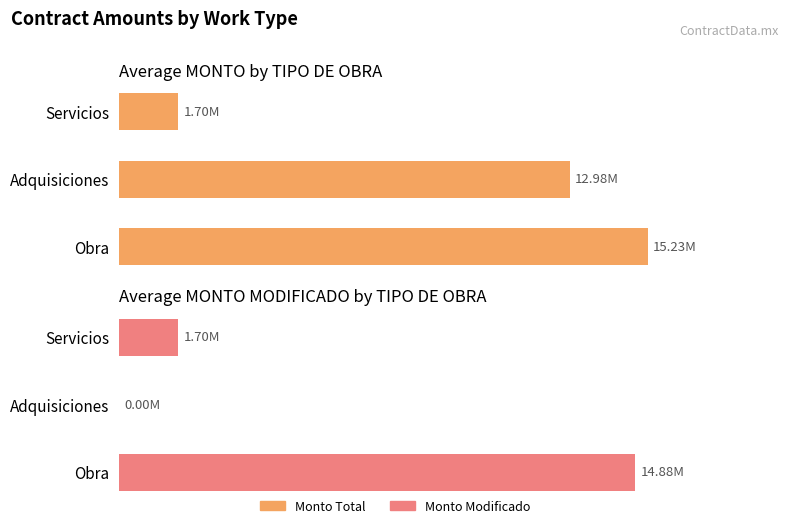

The Monto Modificado series shows 466553.3 at Servicios. True or false?

False